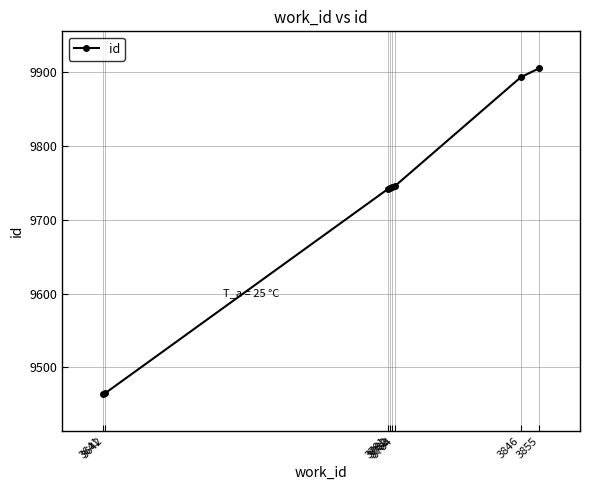

How many series are shown in this chart?

1